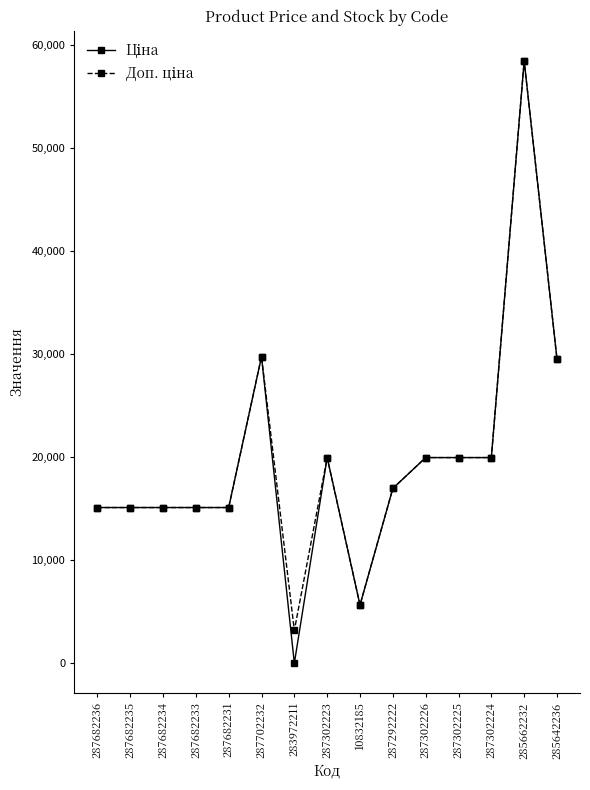

At which category is the sum across all series the highest?

285662232